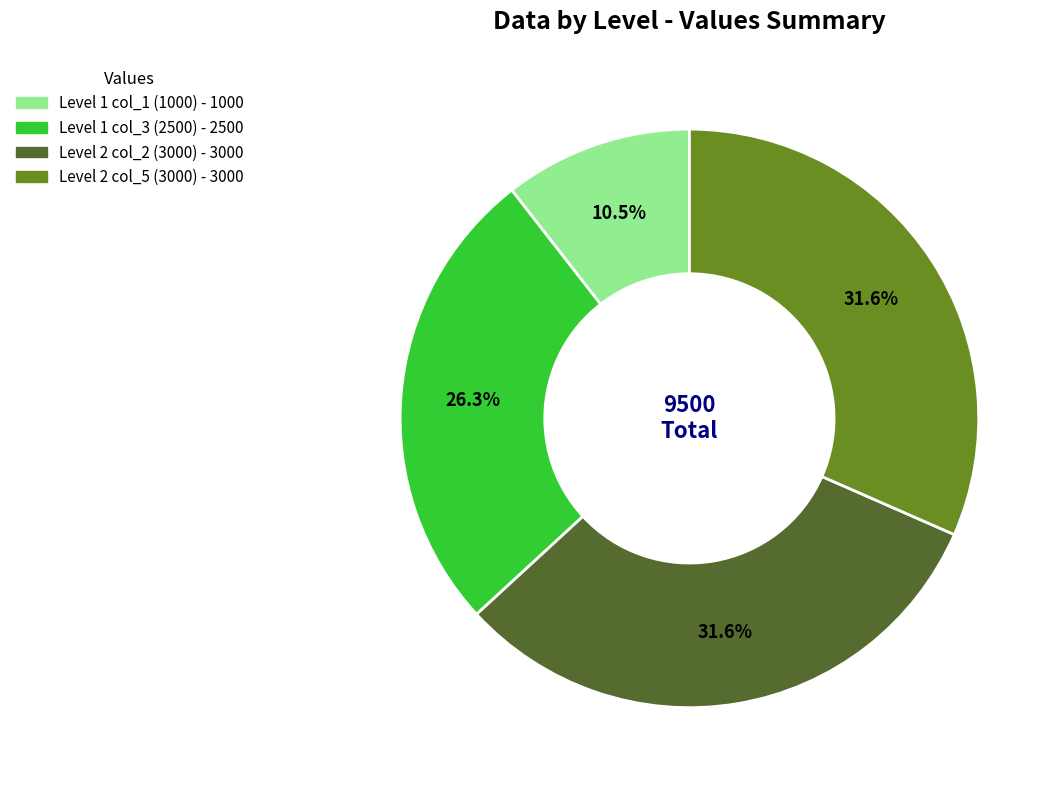

Is there any slice that represents more than half of the pie?

No